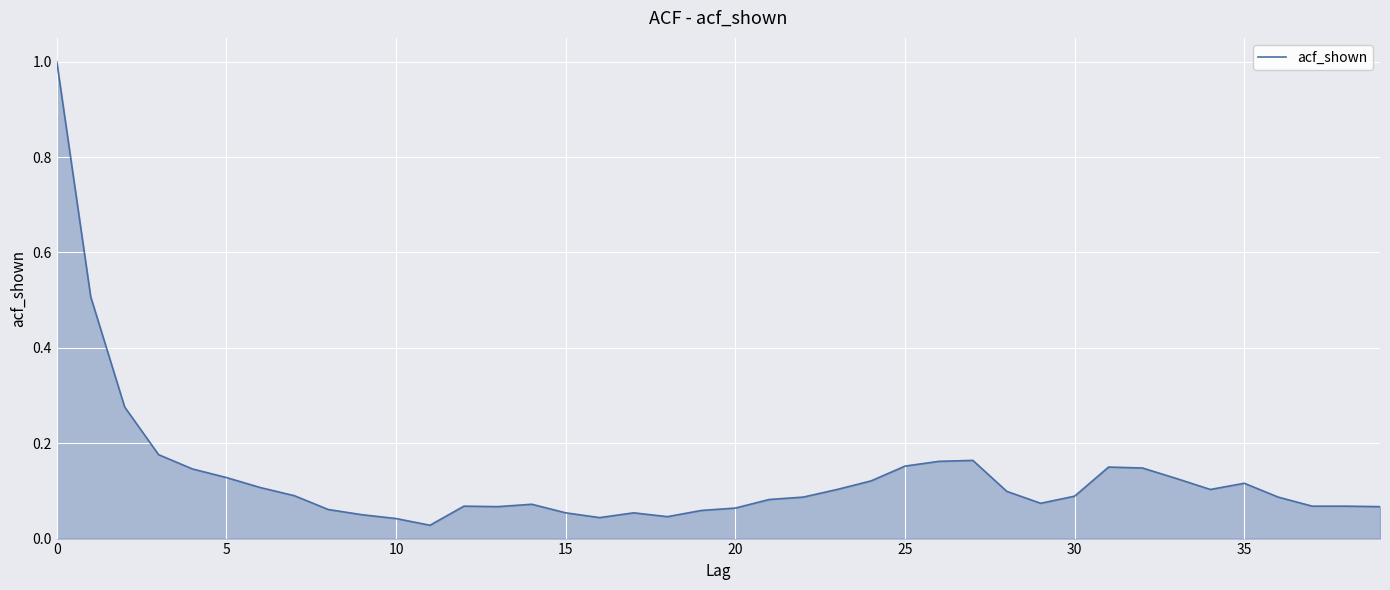

What is the difference between the maximum and minimum values?

1.0